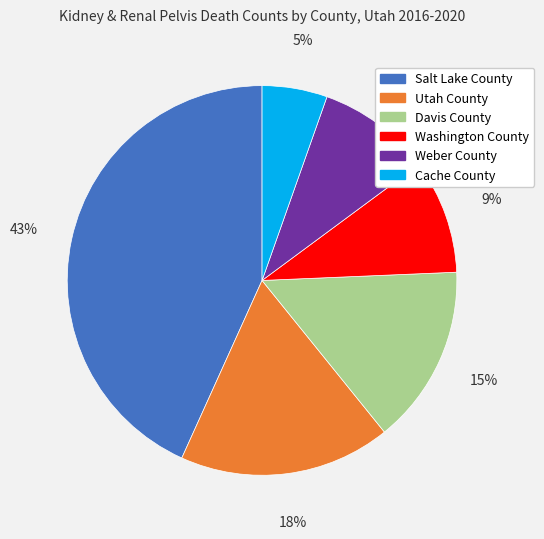

Is the sum of Utah County and Salt Lake County greater than half?

Yes